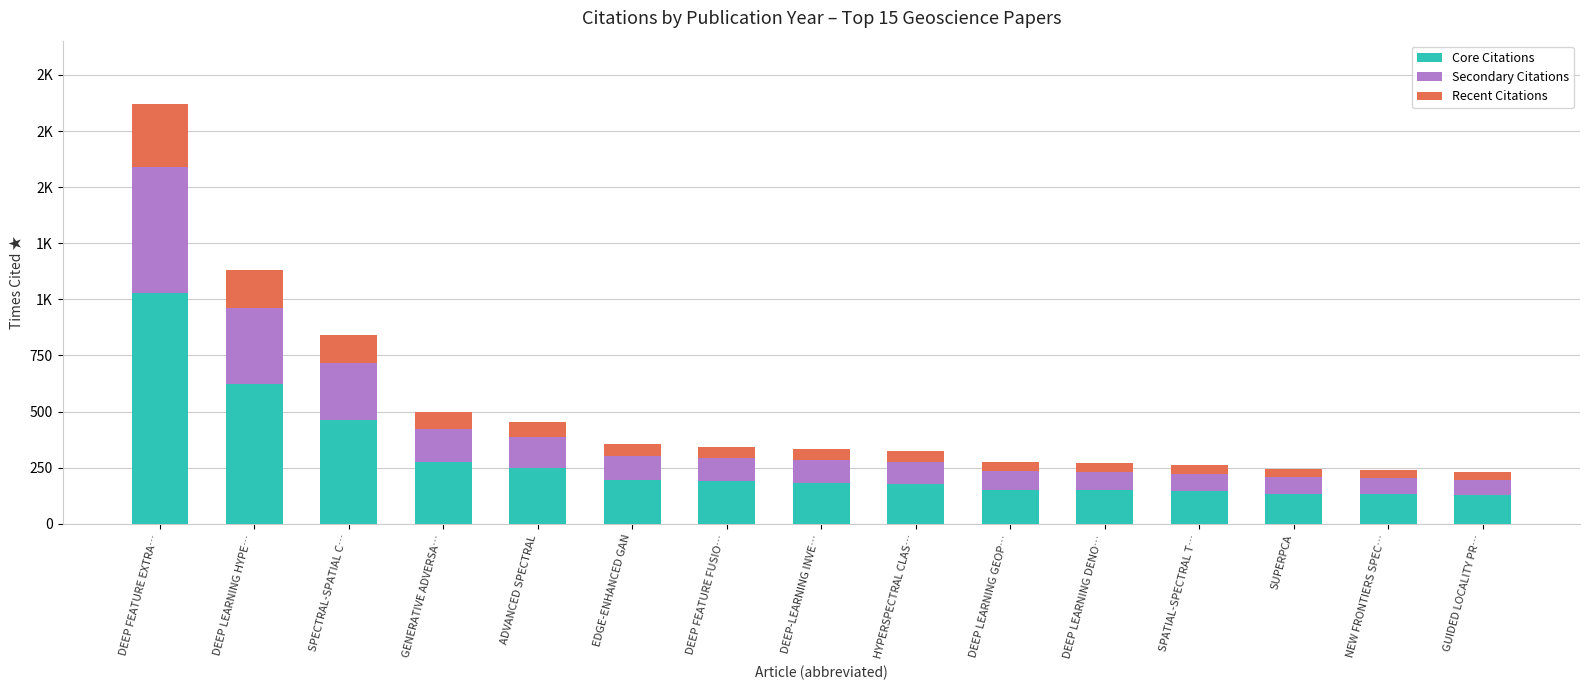

Does the chart contain any negative values?

No